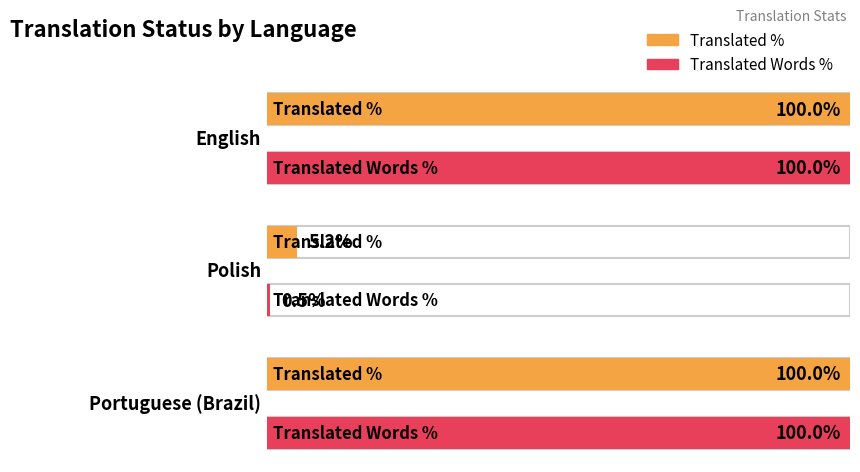

What value does the translated_percent series have at Polish?

5.2